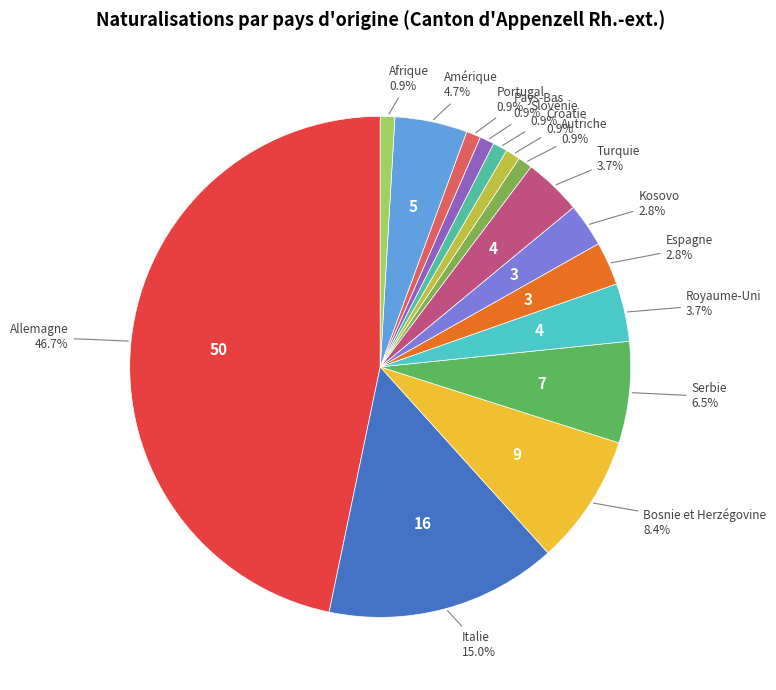

How many segments does this pie chart have?

15